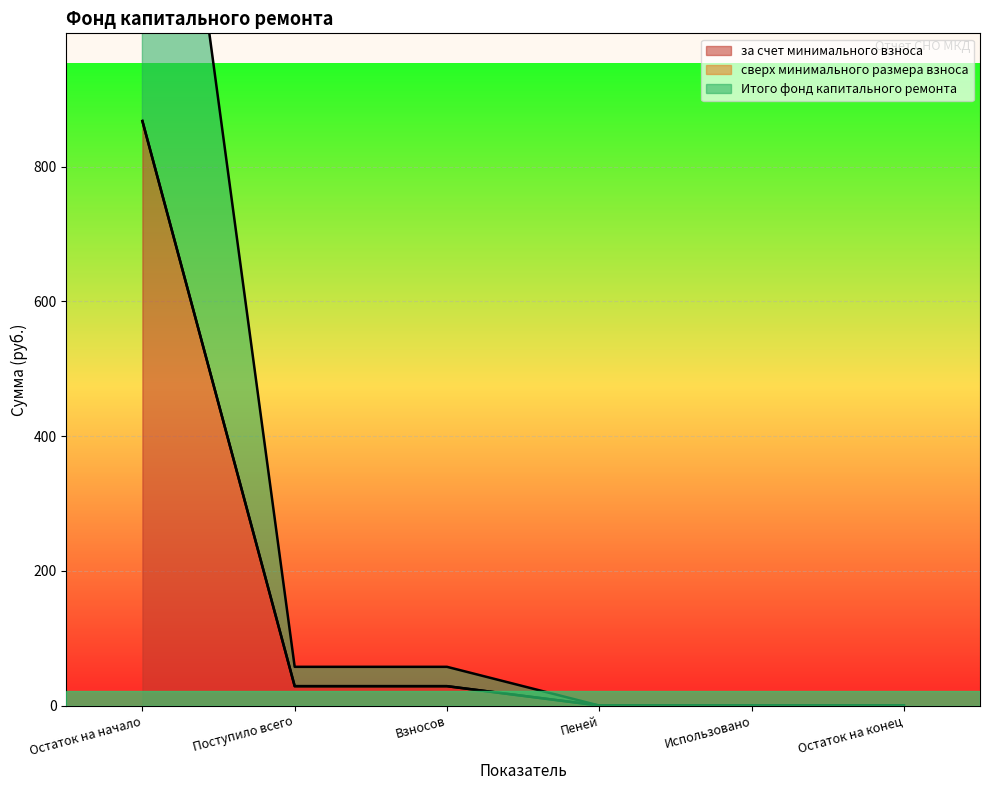

True or false: за счет минимального взноса has a value of 28.7 at Поступило всего.

True